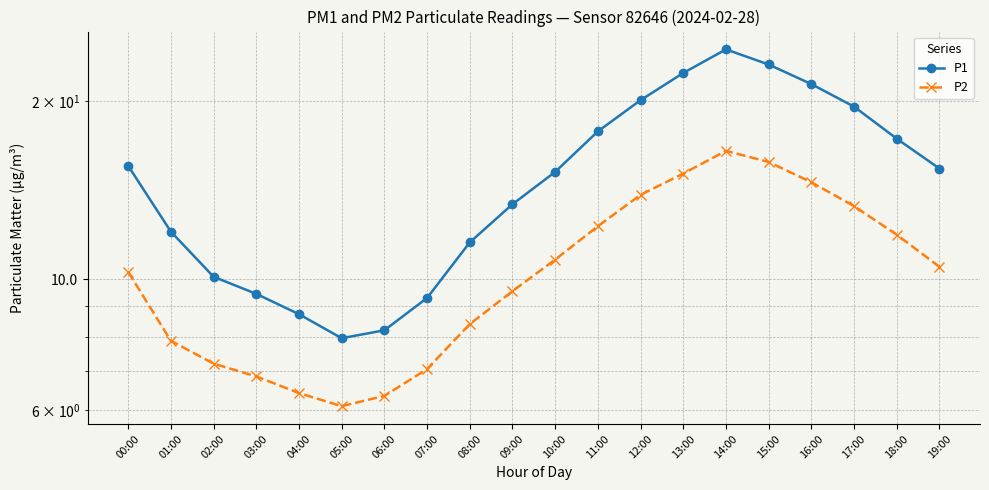

Between 12:00 and 17:00, which series saw the biggest shift?

P2